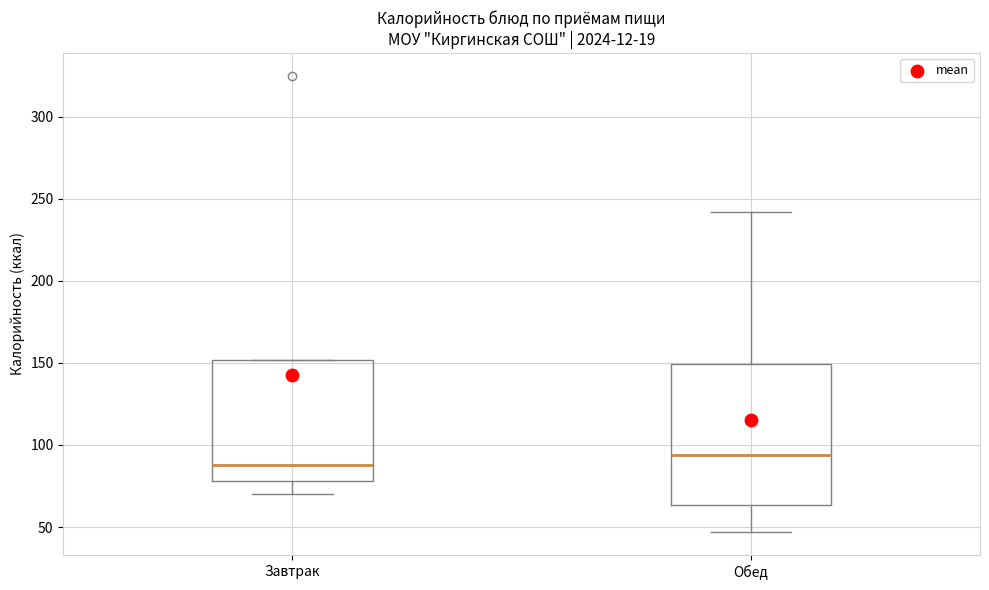

Reading left to right, read every box against the y-axis: the position of its median line, the range the box covers, and the ends of its whiskers. The values are not printed on the chart, so give them approximately, as read against the axis.

Завтрак: median 90, box 80 to 150, whiskers 70 to 150
Обед: median 95, box 65 to 150, whiskers 45 to 240